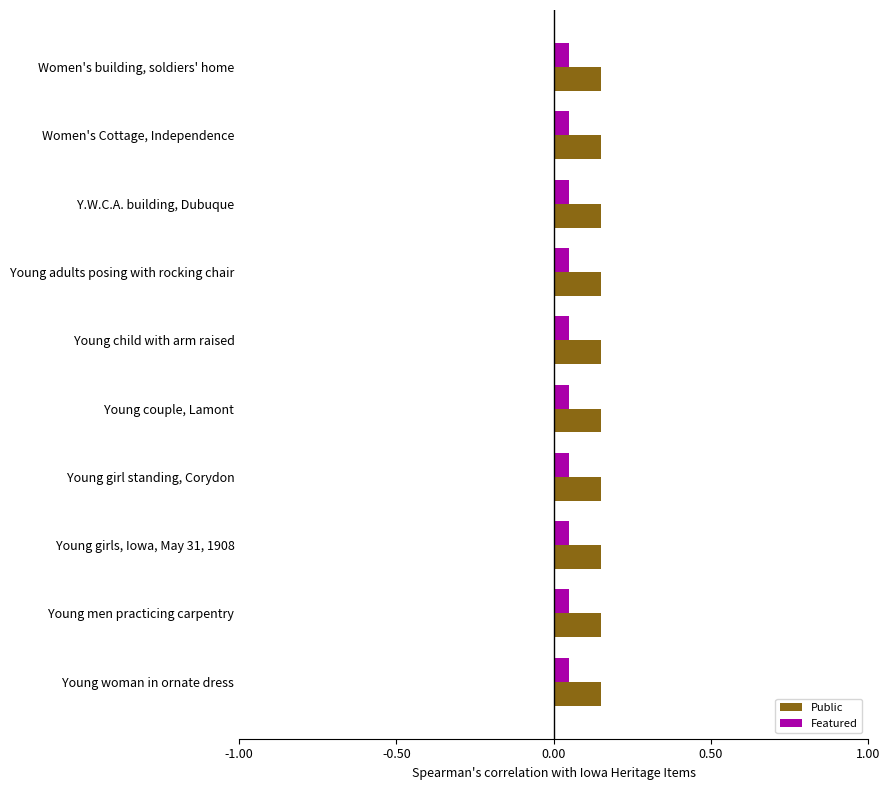

What is the sum of the Public values at Young woman in ornate dress and Women's building, soldiers' home?

0.3